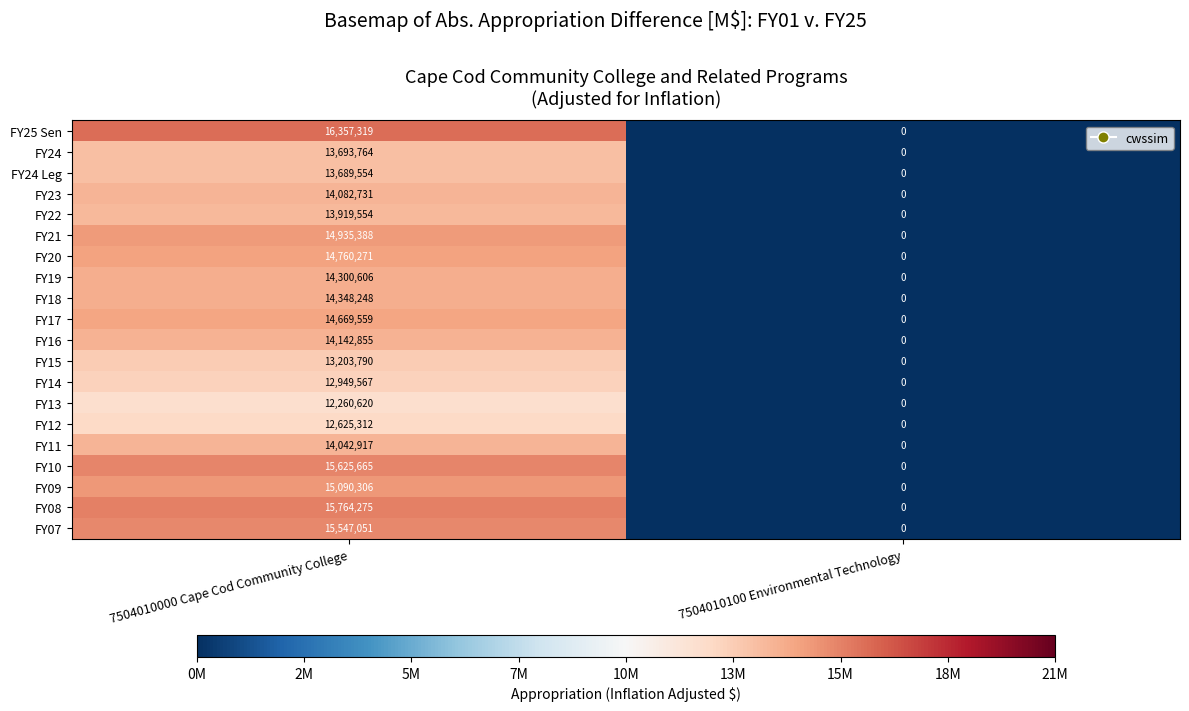

Where is FY25 Sen nearest to the value 8178659?

7504010100 Environmental Technology